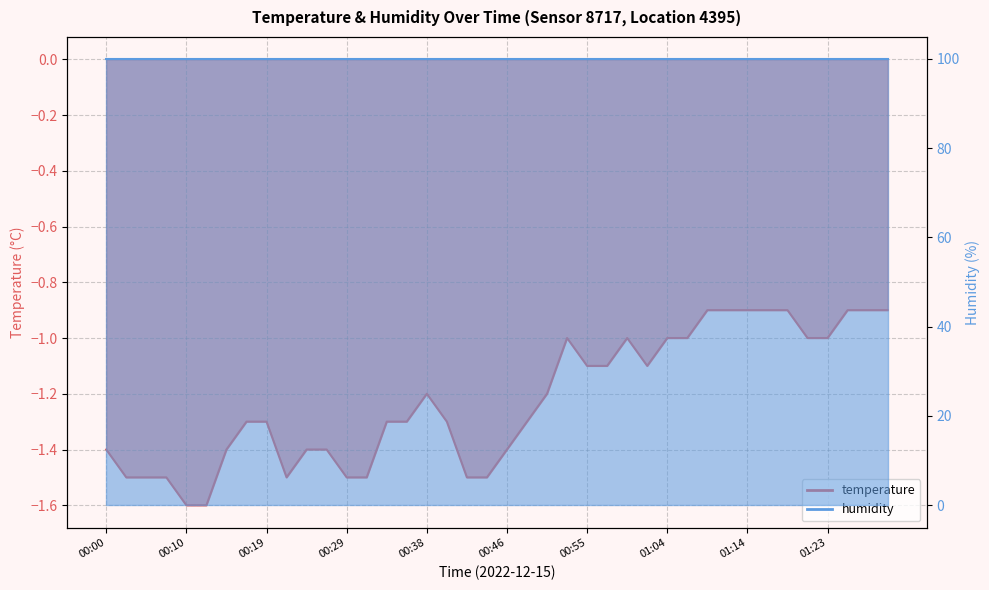

Does the chart display data point markers on the line(s)?

No